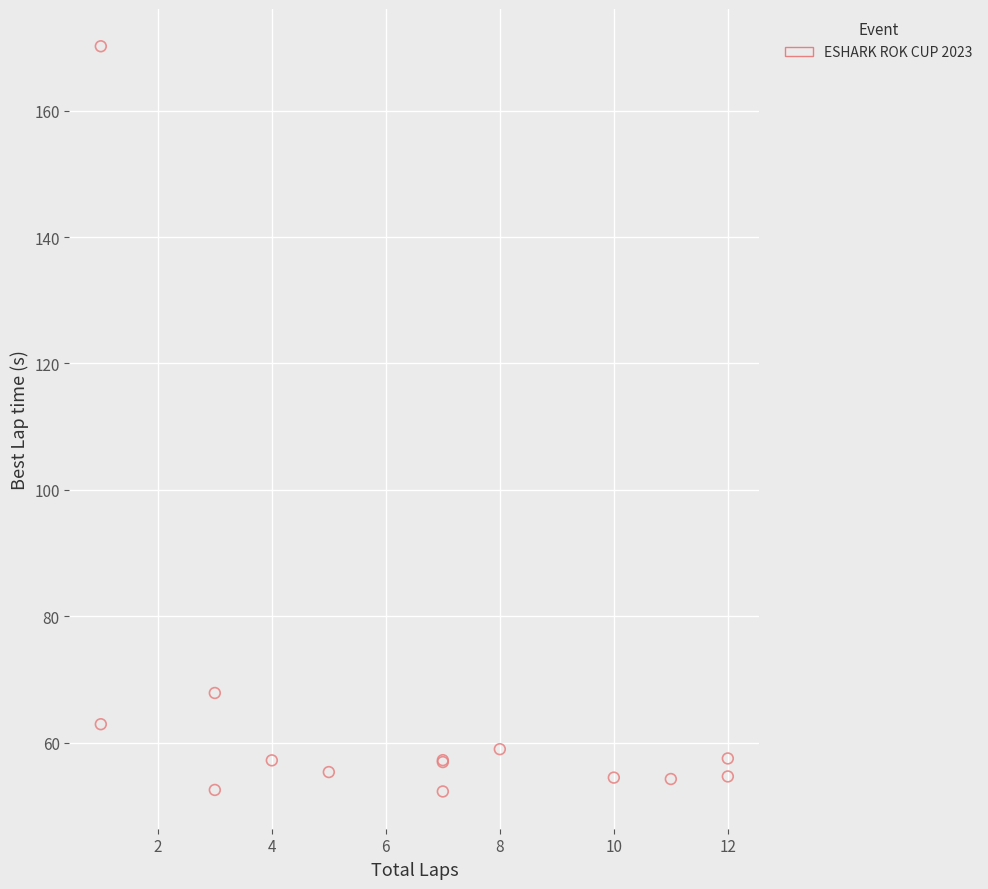

What Y value in the scatter plot is closest to 111?

67.9